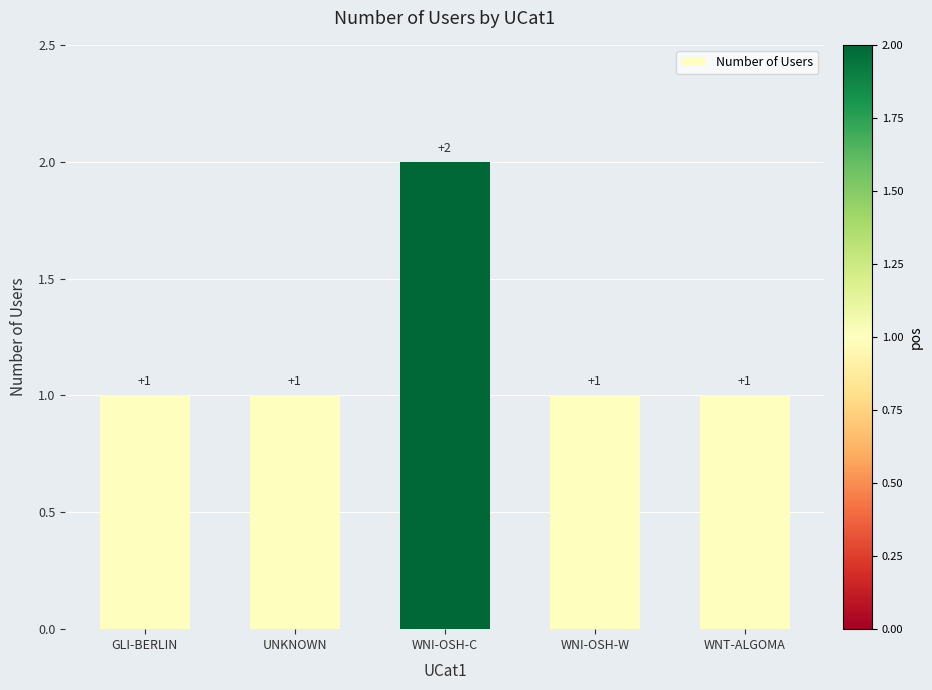

True or false: the data shows 0 at GLI-BERLIN.

False